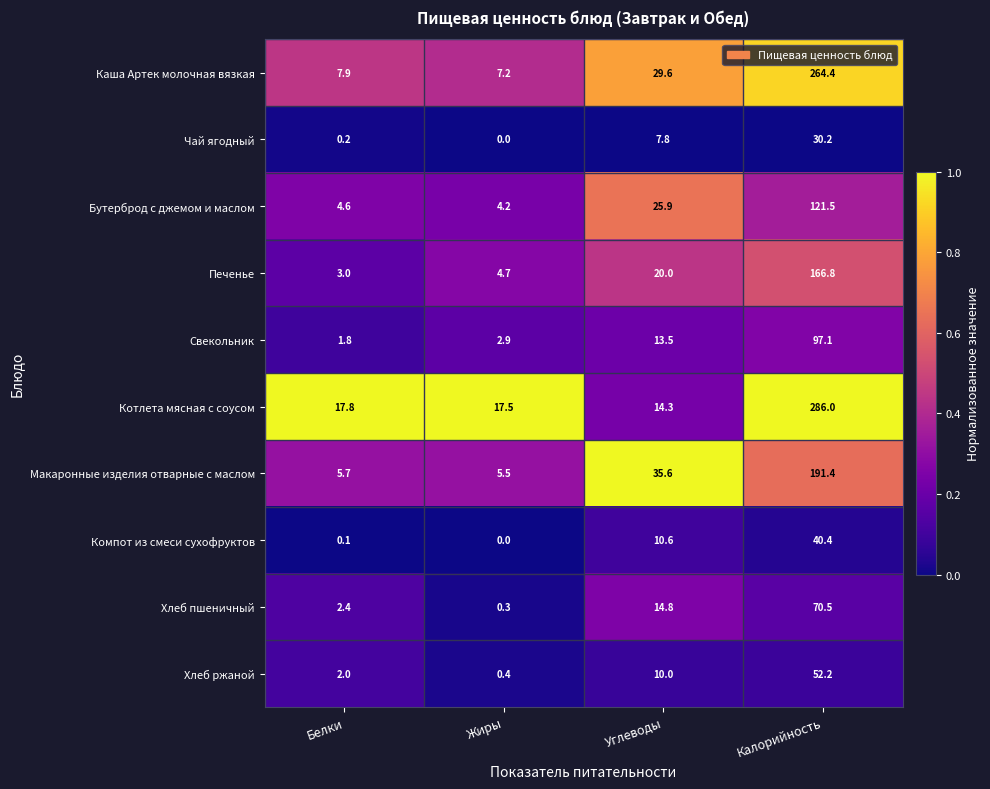

List the series in order of their peak value, highest first.

Котлета мясная с соусом, Каша Артек молочная вязкая, Макаронные изделия отварные с маслом, Печенье, Бутерброд с джемом и маслом, Свекольник, Хлеб пшеничный, Хлеб ржаной, Компот из смеси сухофруктов, Чай ягодный